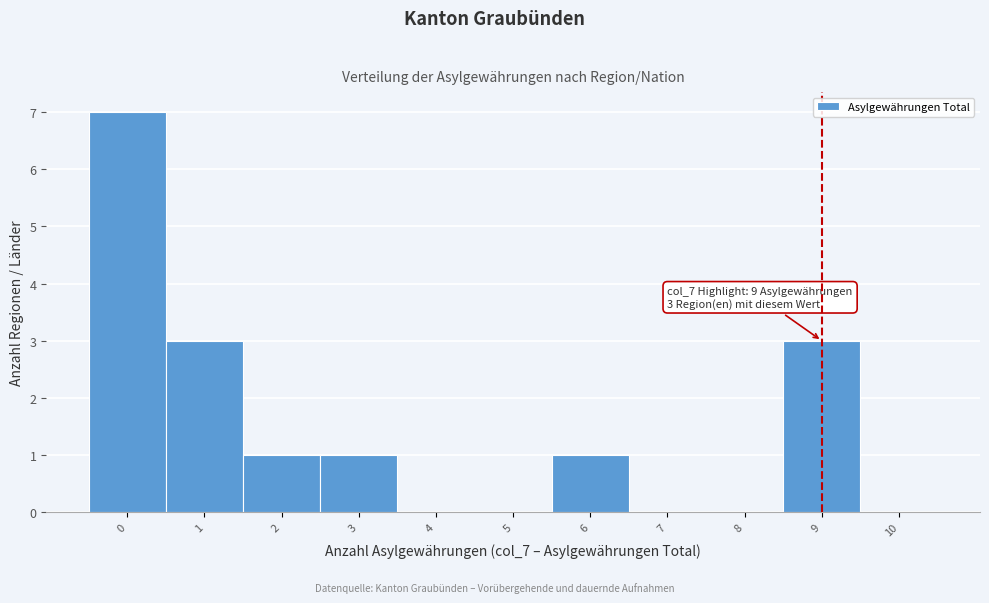

Reading left to right, extract all data points from this chart.

0=7	1=3	2=1	3=1	4=0	5=0	6=1	7=0	8=0	9=3	10=0